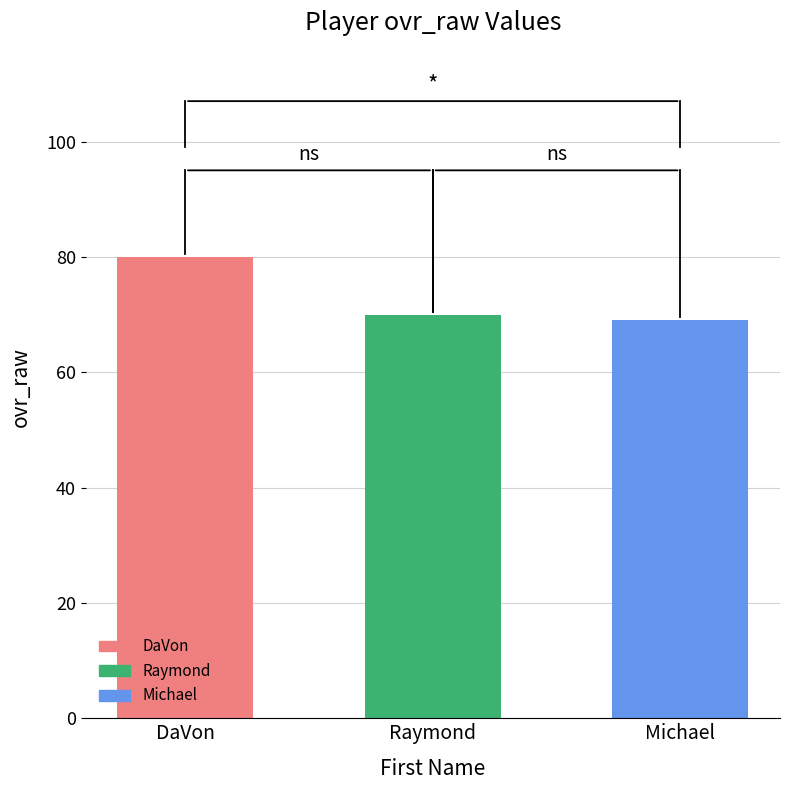

Which label corresponds to the smallest value in the chart?

Michael